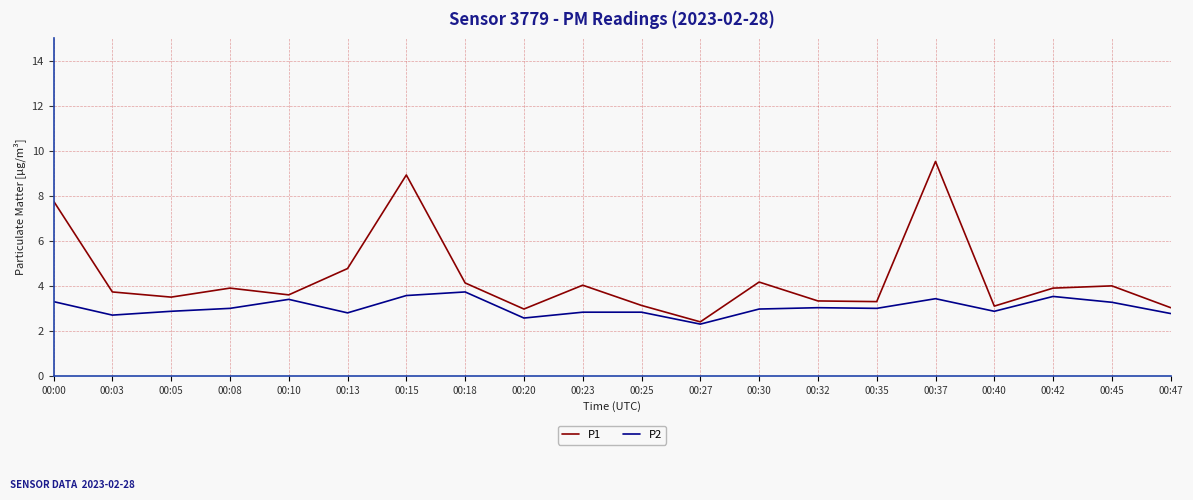

Which category has the highest value in the P2 series?

00:18